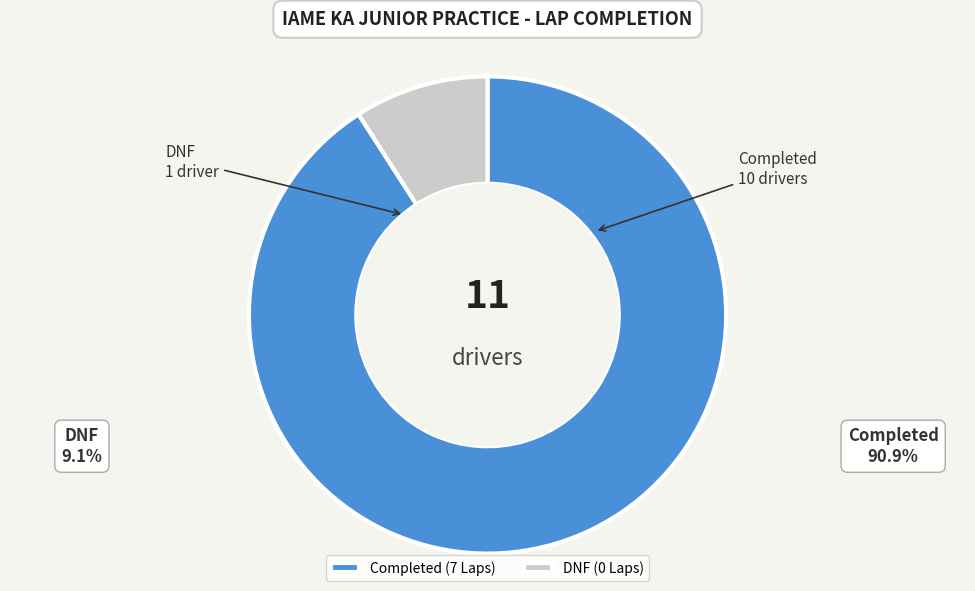

Is there a majority slice in this chart?

Yes